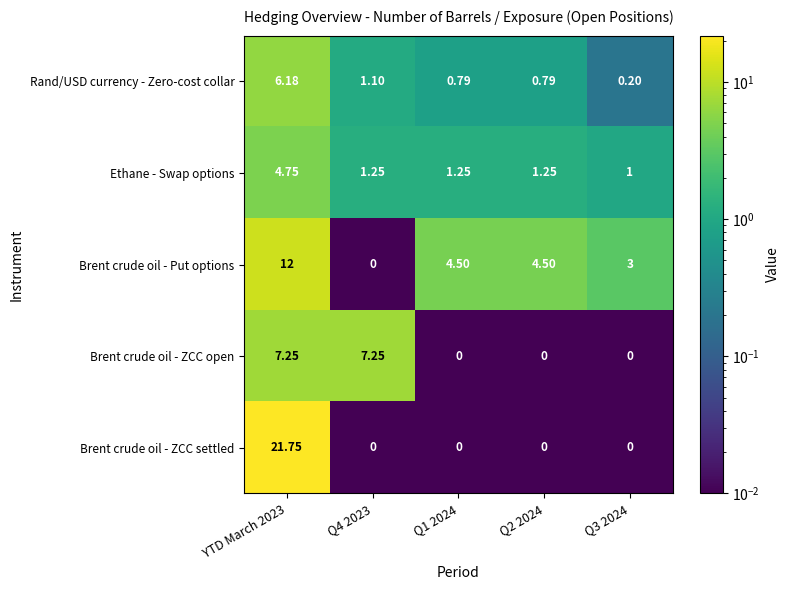

Is the value of Brent crude oil - Put options at YTD March 2023 greater than the value of Ethane - Swap options at Q1 2024?

Yes